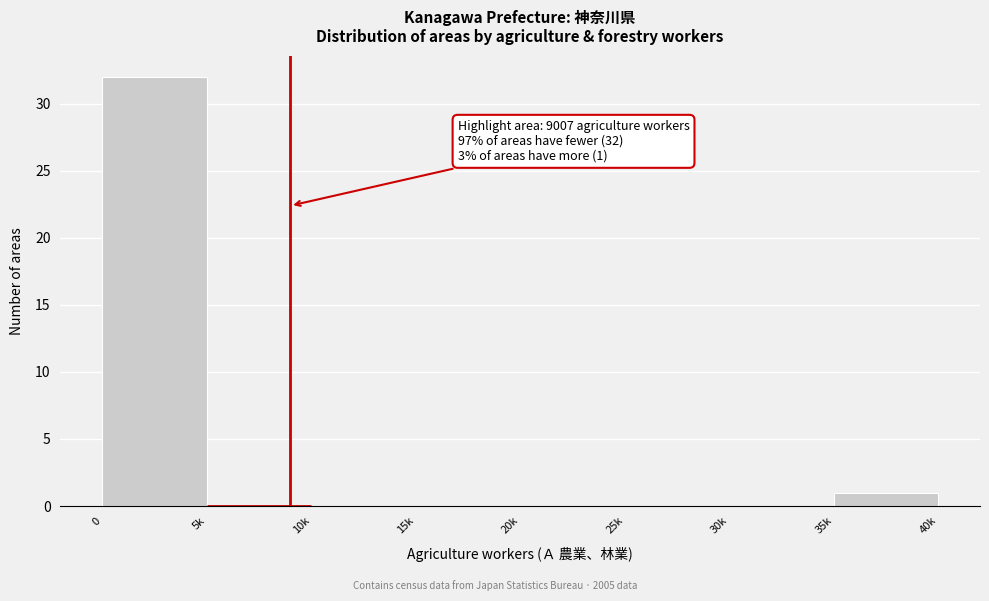

Reading left to right, extract all data points from this chart.

0=32	5k=0	10k=0	15k=0	20k=0	25k=0	30k=0	35k=1